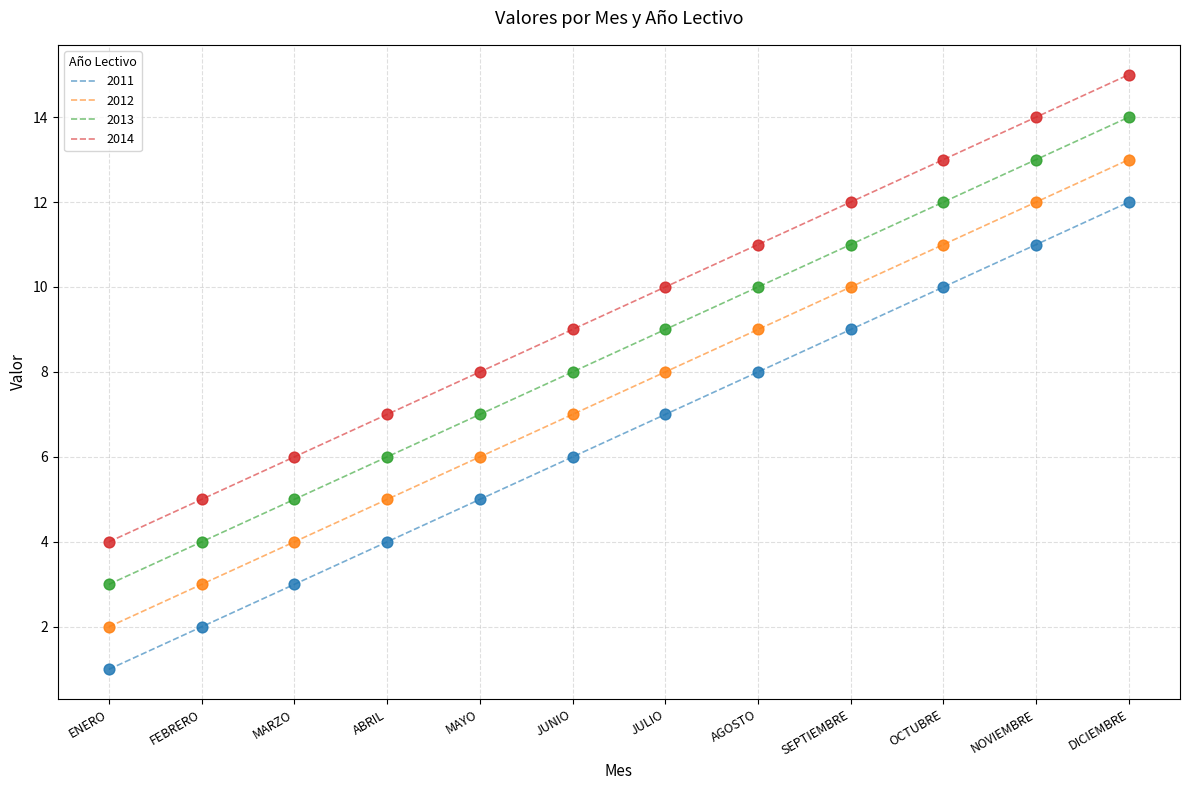

What is the spread (max minus min) of values at JULIO?

3